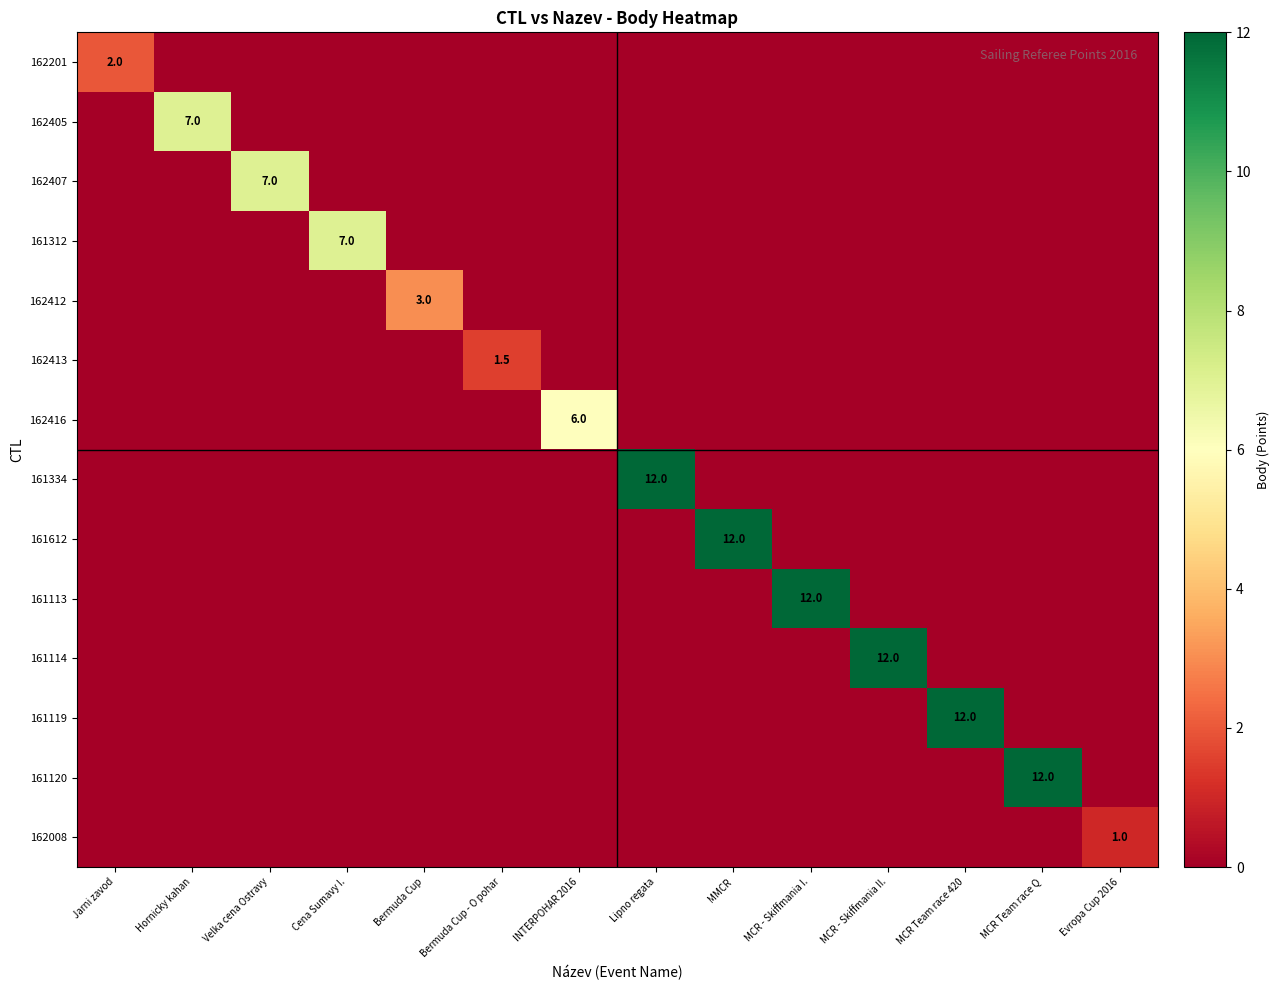

Rank the categories by 162201 value from lowest to highest.

Hornicky kahan, Velka cena Ostravy, Cena Sumavy I., Bermuda Cup, Bermuda Cup - O pohar, INTERPOHAR 2016, Lipno regata, MMCR, MCR - Skiffmania I., MCR - Skiffmania II., MCR Team race 420, MCR Team race Q, Evropa Cup 2016, Jarni zavod